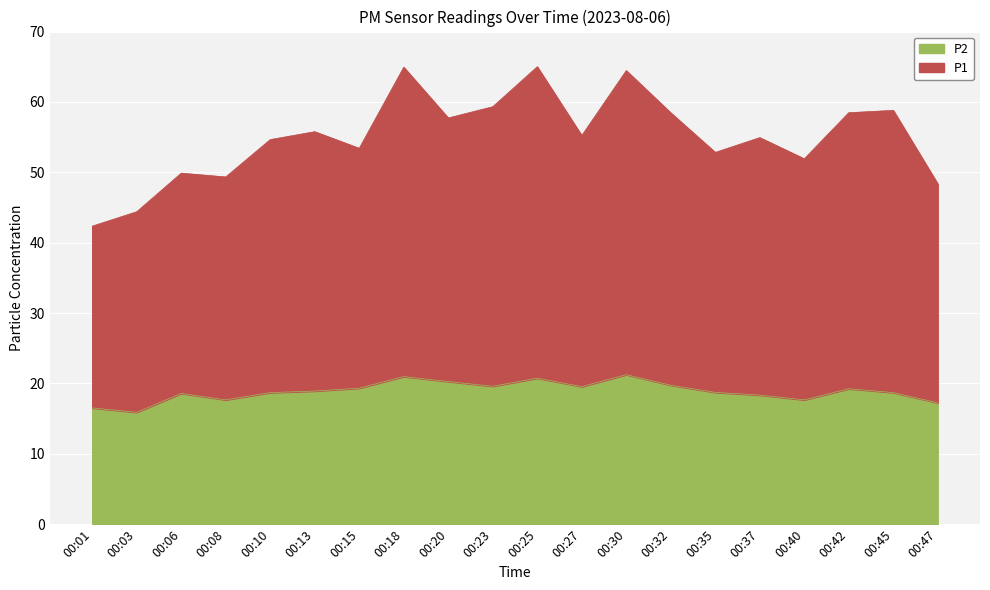

Rank the series at 00:03 from highest to lowest value.

P1, P2